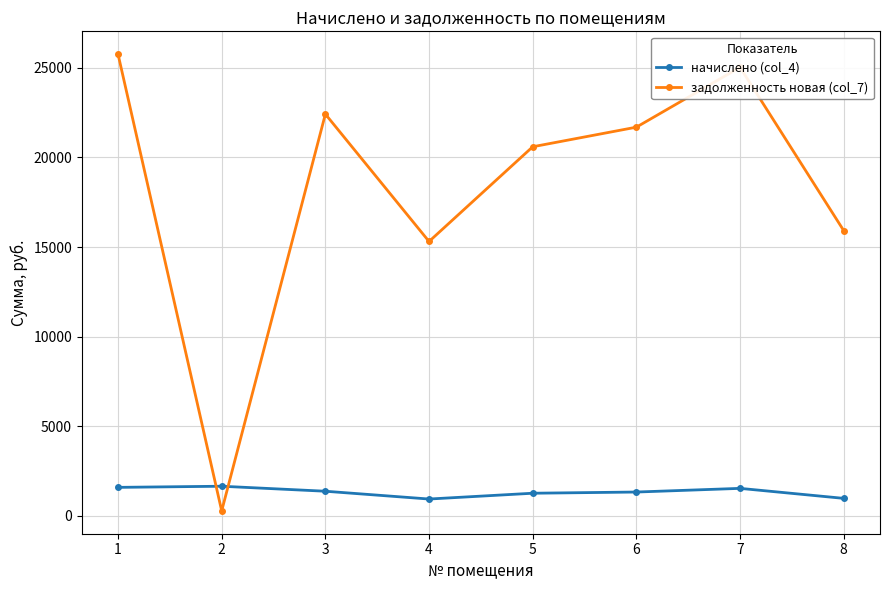

The начислено (col_4) series shows 2429.2 at 7. True or false?

False